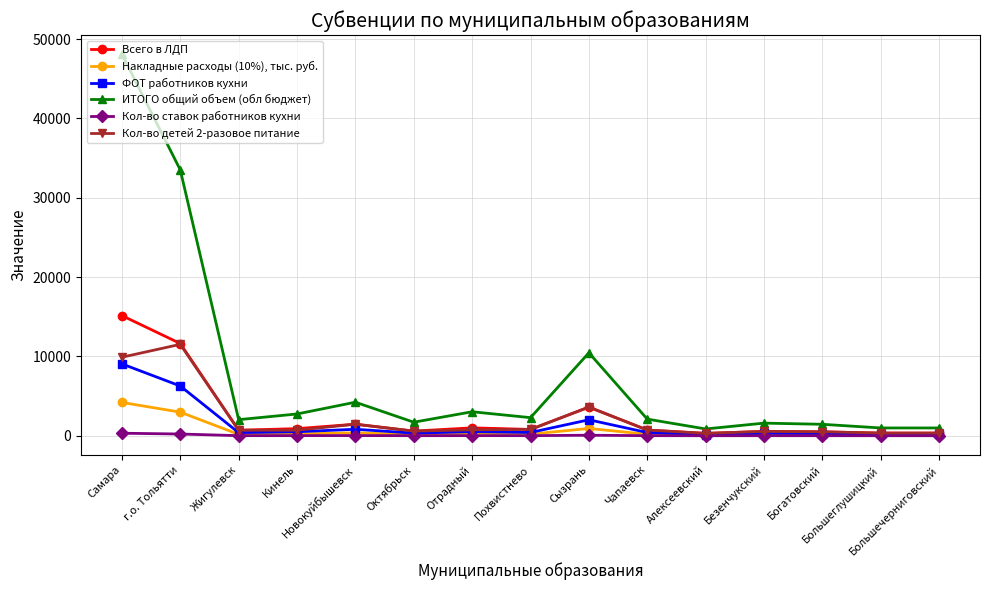

Which series has the largest range (max minus min)?

ИТОГО общий объем (обл бюджет)